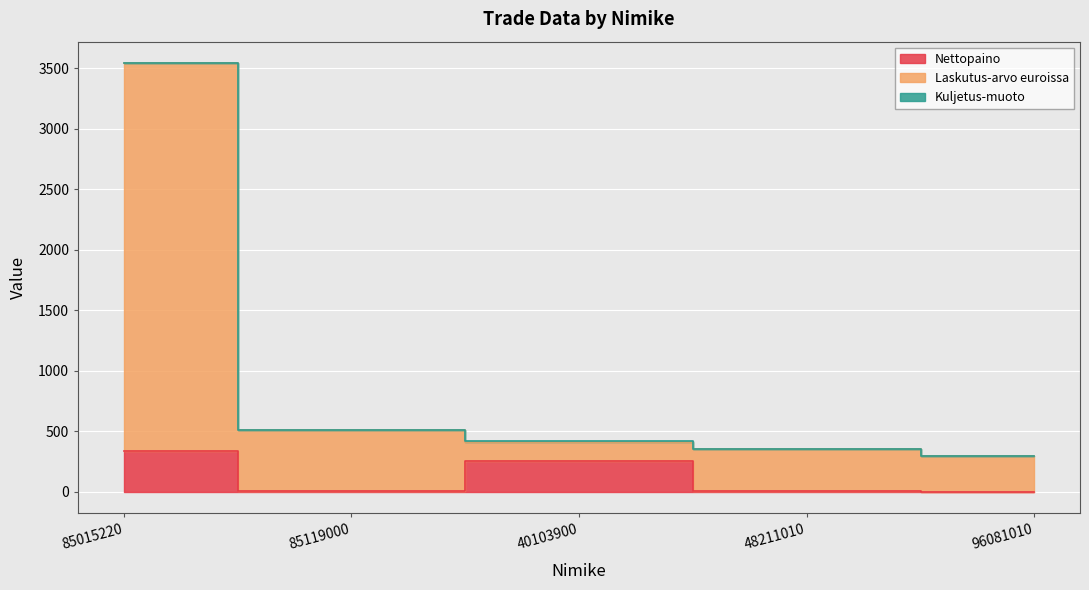

What is the label of the 5th point from the left?

96081010